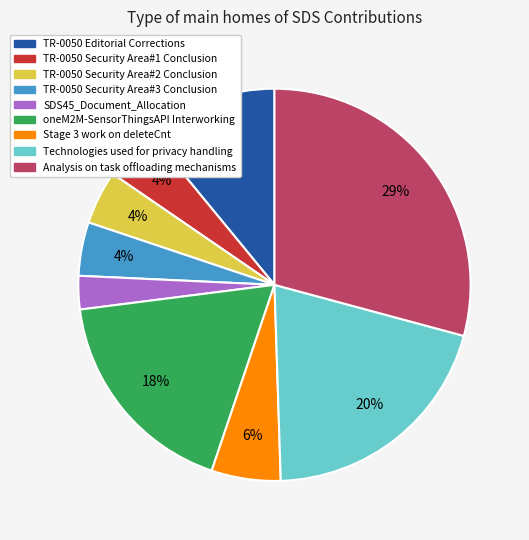

Combined, do Analysis on task offloading mechanisms and TR-0050 Security Area#1 Conclusion account for over 50%?

No